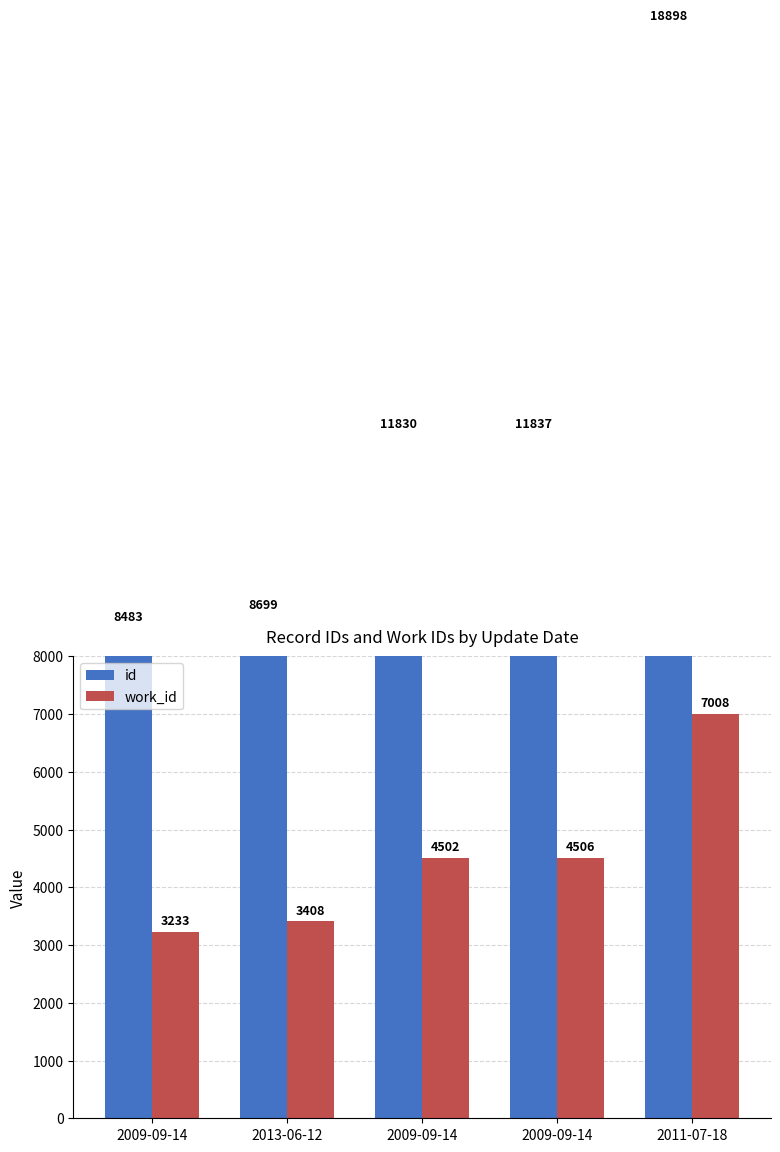

List the labels in order of work_id value, smallest first.

2009-09-14, 2013-06-12, 2009-09-14, 2009-09-14, 2011-07-18